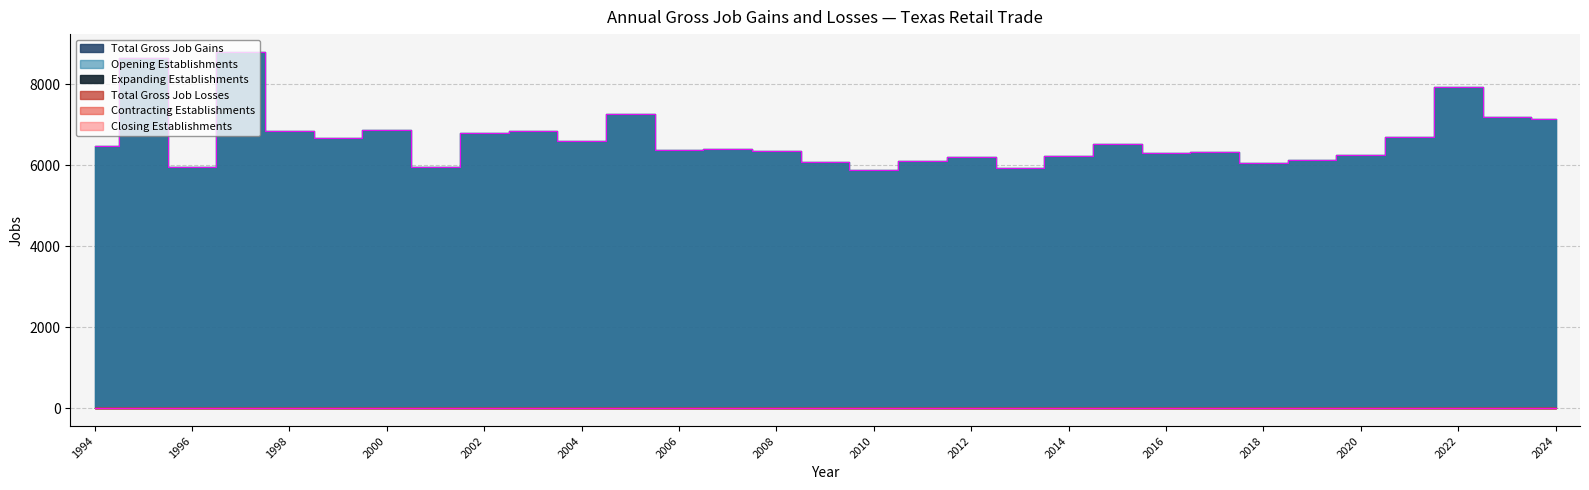

List the labels in order of Opening Establishments value, smallest first.

2010, 2013, 2001, 1996, 2018, 2009, 2011, 2019, 2012, 2014, 2020, 2016, 2017, 2008, 2006, 2007, 1994, 2015, 2004, 1999, 2021, 2002, 2003, 1998, 2000, 2024, 2023, 2005, 2022, 1995, 1997